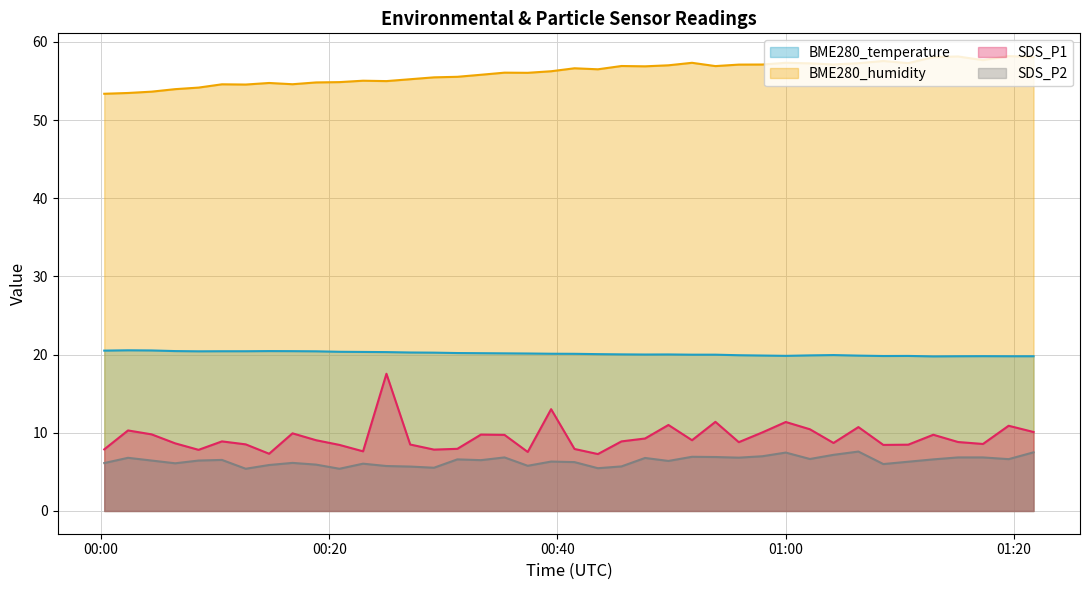

Rank the series by their maximum value, from highest to lowest.

BME280_humidity, BME280_temperature, SDS_P1, SDS_P2